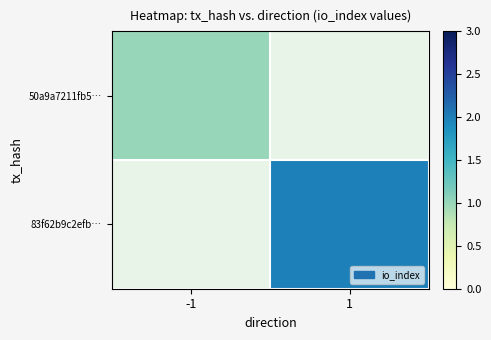

List the series in order of their peak value, lowest first.

50a9a7211fb5…, 83f62b9c2efb…